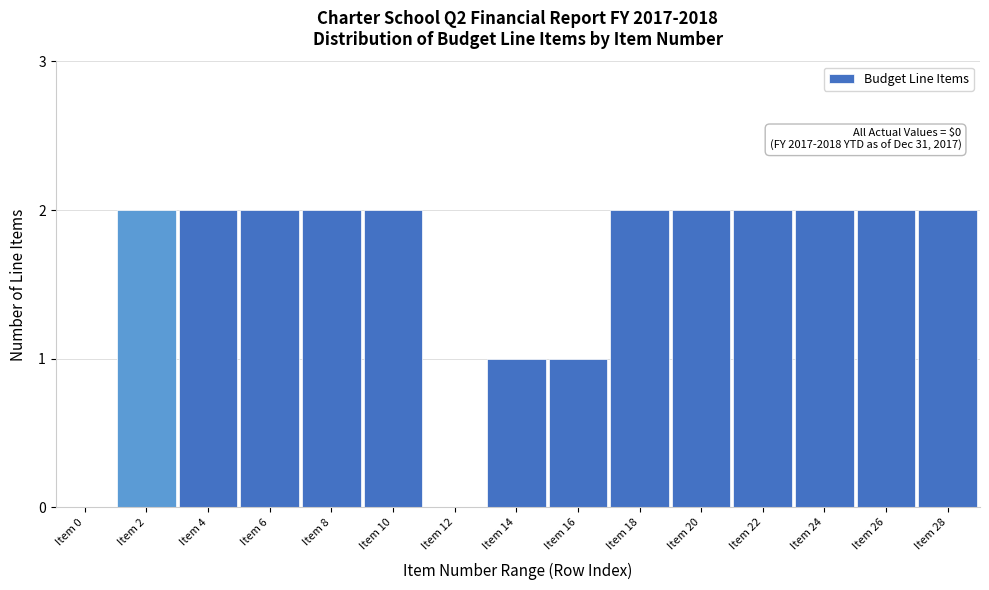

Reading left to right, list all the values displayed in this chart.

Item 0=0	Item 2=2	Item 4=2	Item 6=2	Item 8=2	Item 10=2	Item 12=0	Item 14=1	Item 16=1	Item 18=2	Item 20=2	Item 22=2	Item 24=2	Item 26=2	Item 28=2